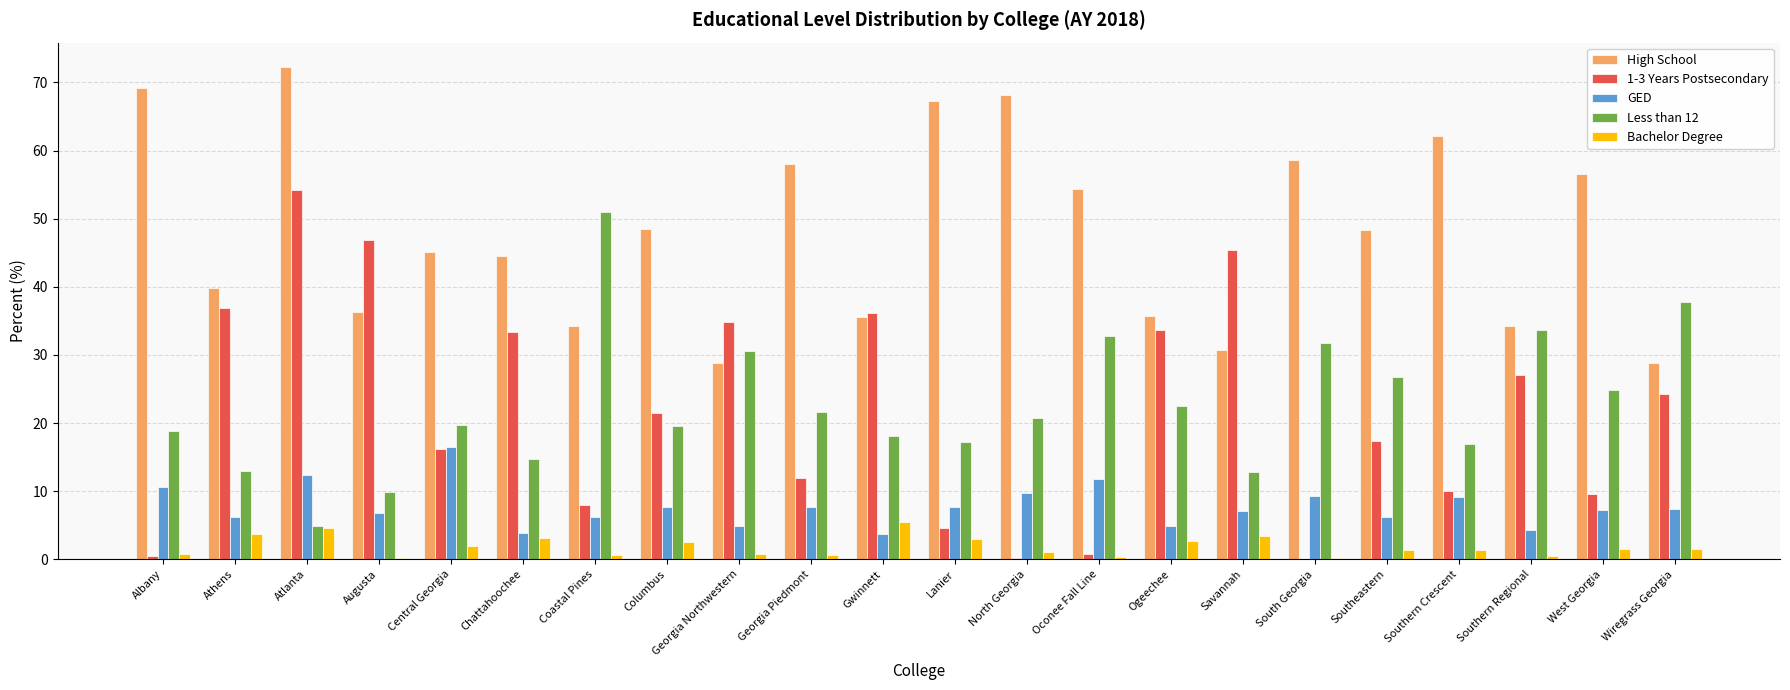

What is the sum of all High School values?

1057.5